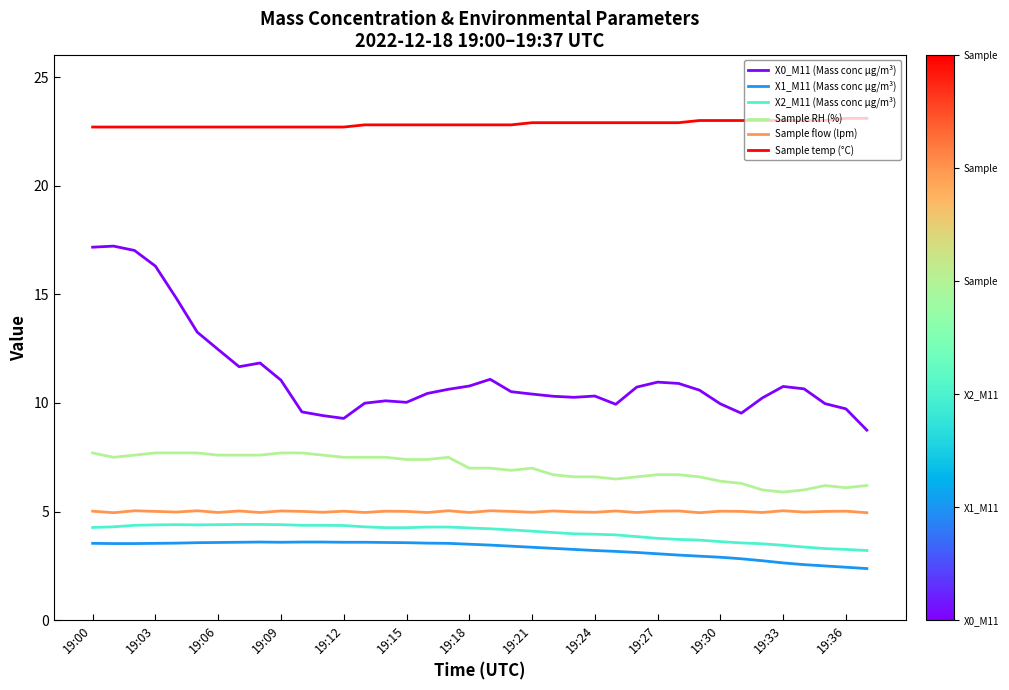

True or false: X2_M11 (Mass conc μg/m³) and Sample temp (°C) intersect in this chart.

False